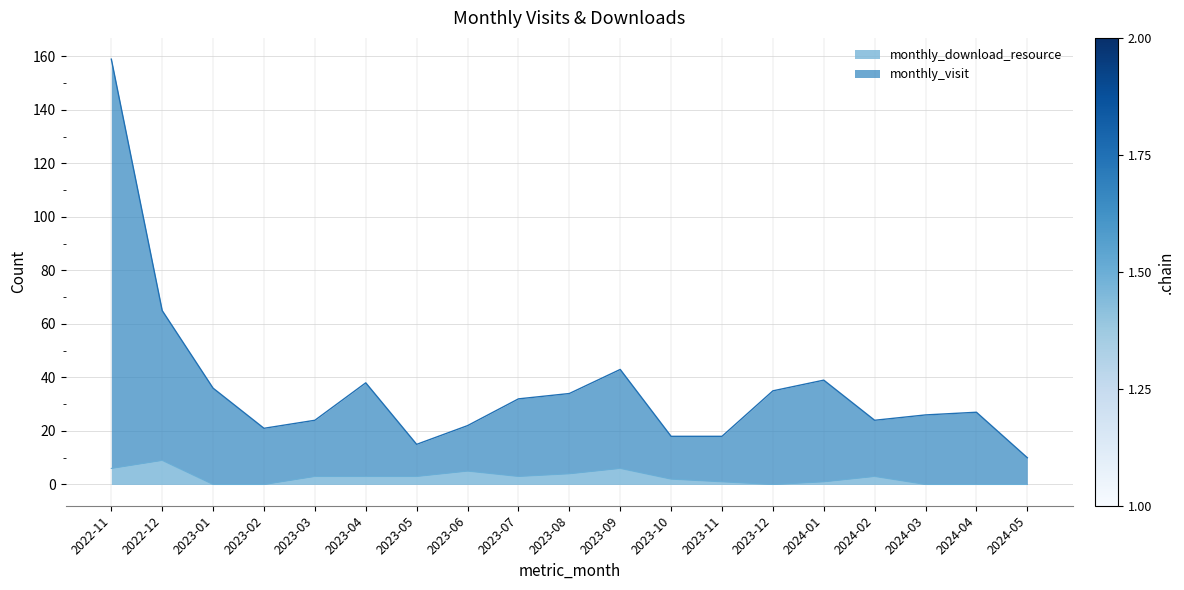

Is the value of monthly_download_resource at 2023-12 greater than the value of monthly_visit at 2023-01?

No